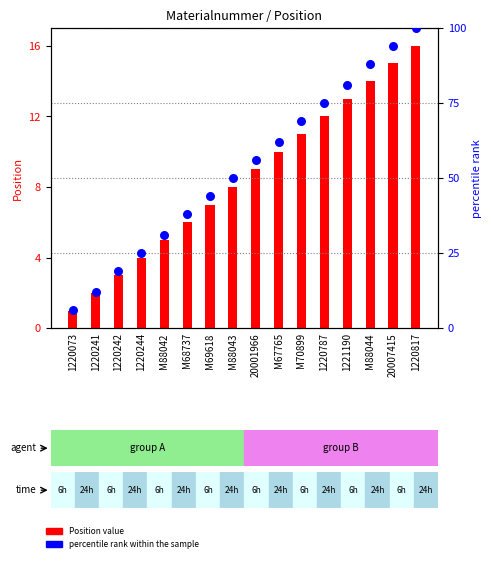

What are all the series names shown in the legend?

Position, percentile rank within the sample